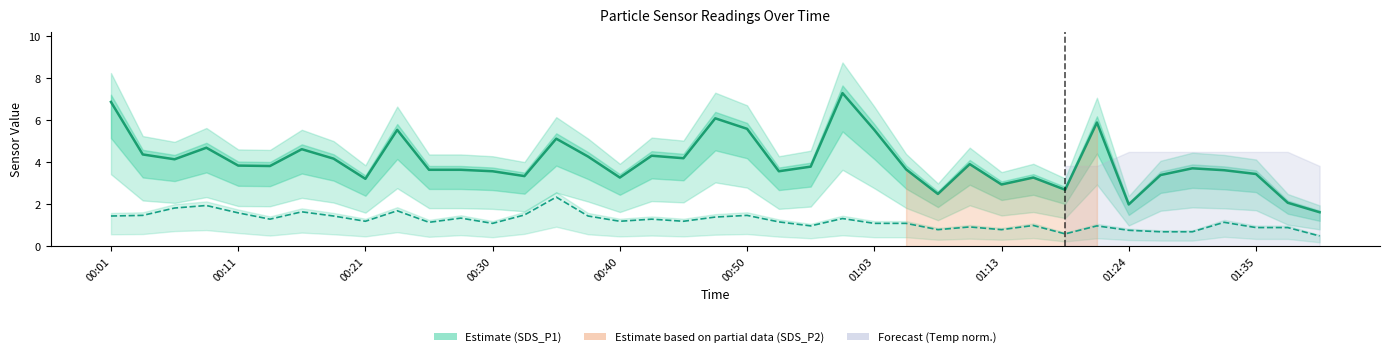

The Estimate (SDS_P1) series shows 2.7 at 31. True or false?

False